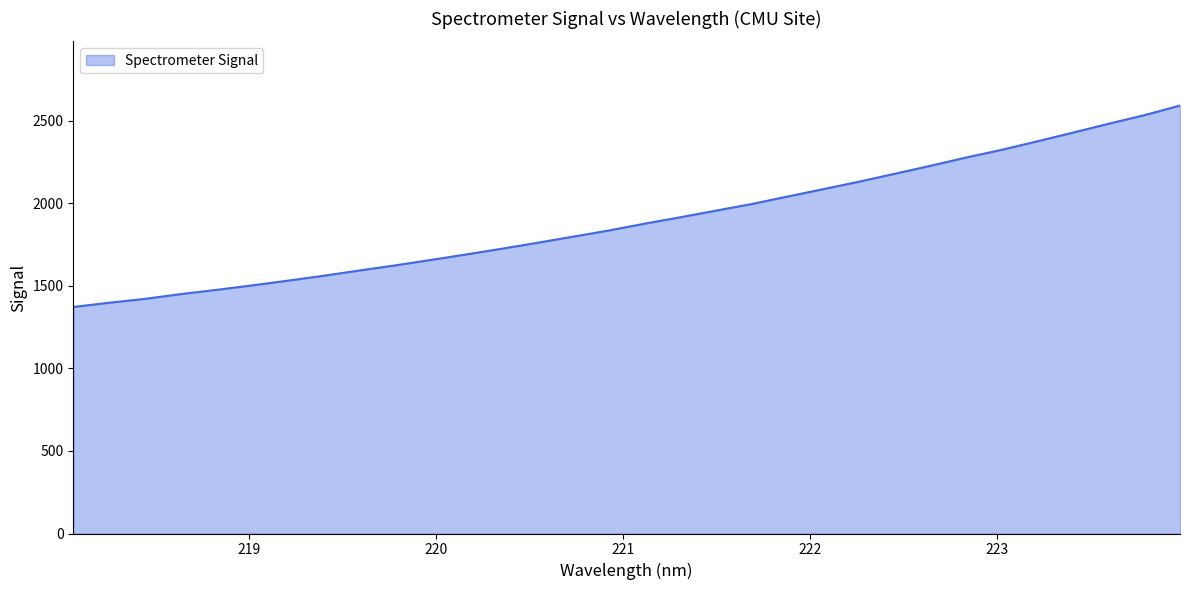

What is the greatest value displayed?

2592.6